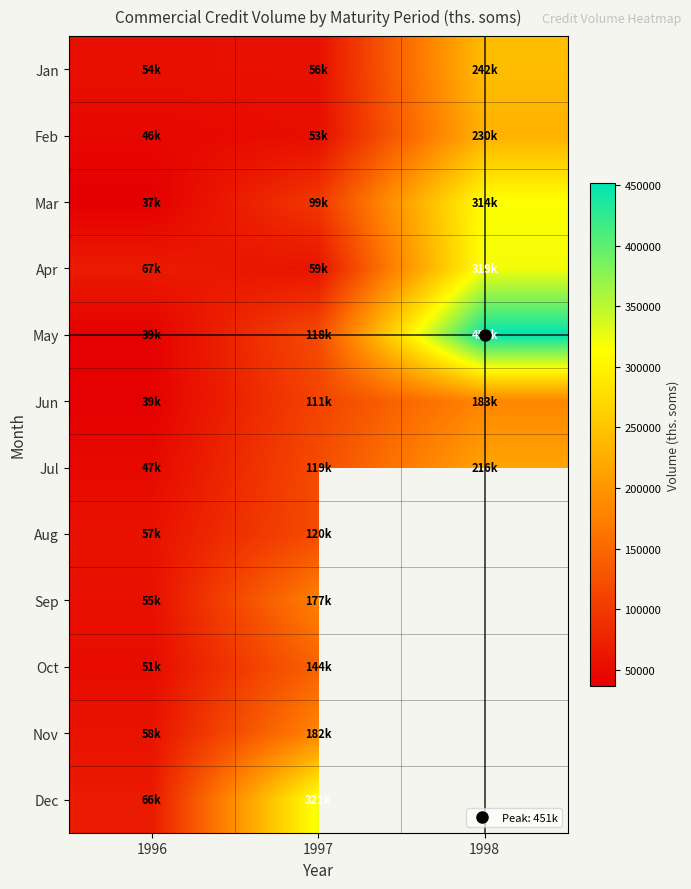

At 1998, list the series in order from smallest to largest.

Aug, Sep, Oct, Nov, Dec, Jun, Jul, Feb, Jan, Mar, Apr, May